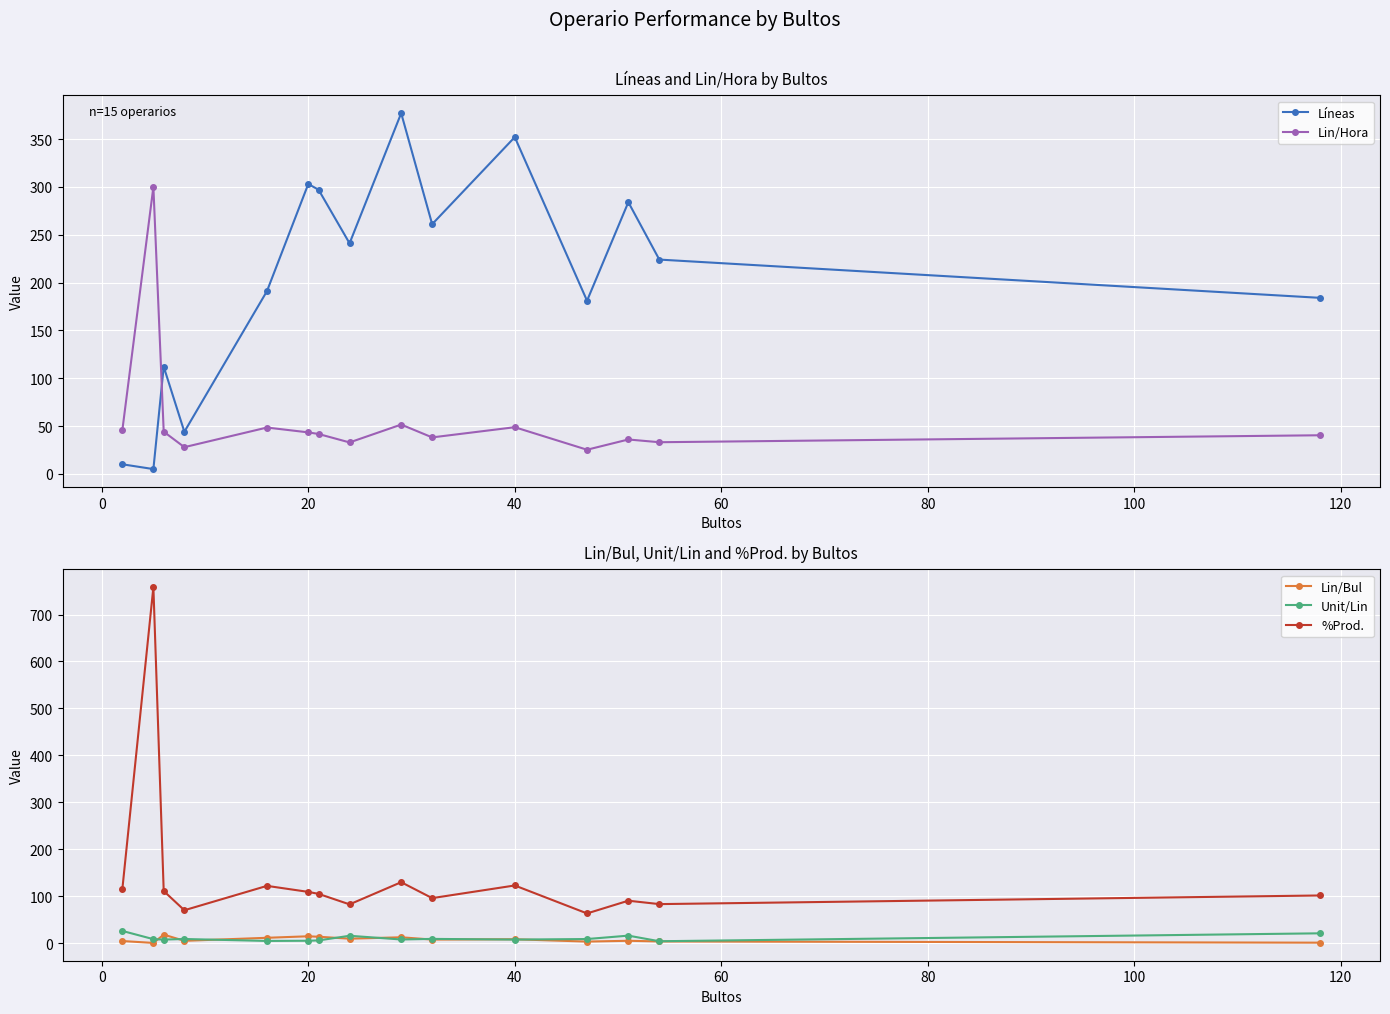

What is the highest value of the Líneas series?

377.0